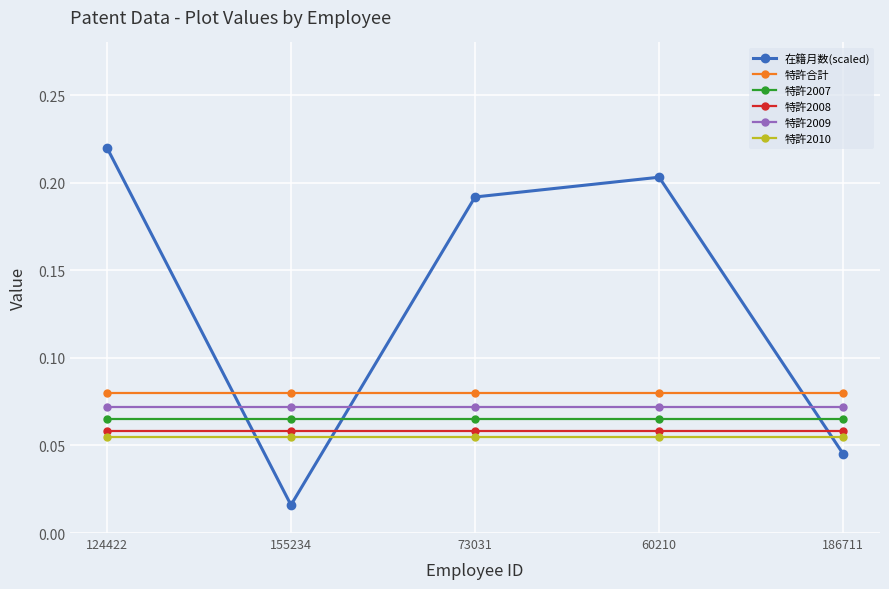

What position from the right is 155234?

4